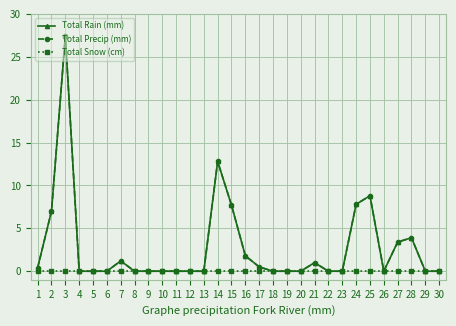

At how many categories does at least one series exceed 11?

2